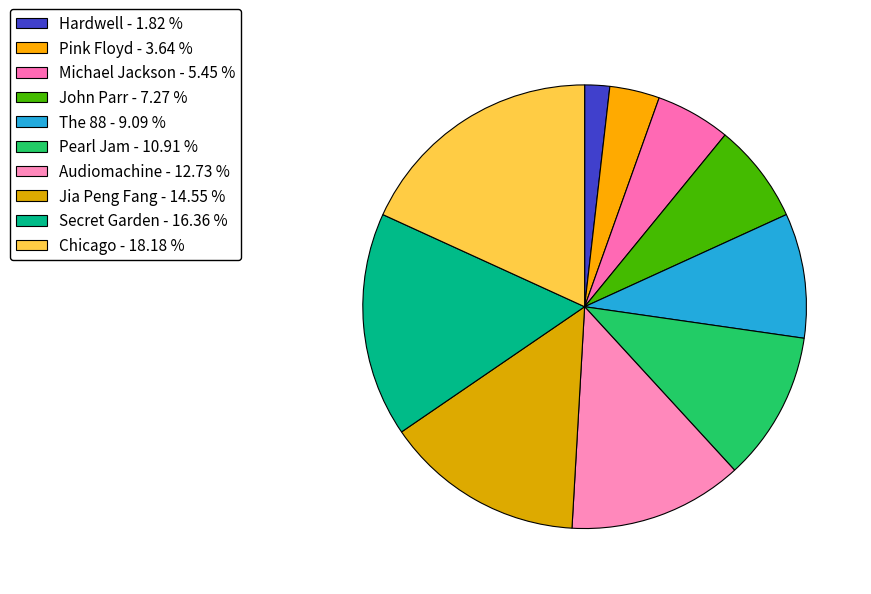

To the nearest percent, what percentage of the pie is Hardwell?

2%